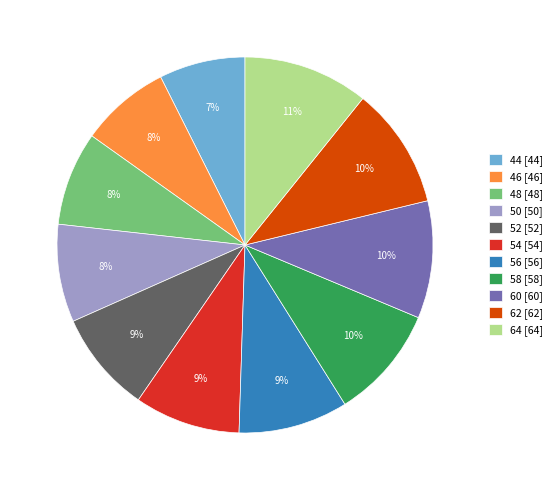

To the nearest percent, what is the average slice percentage?

9%